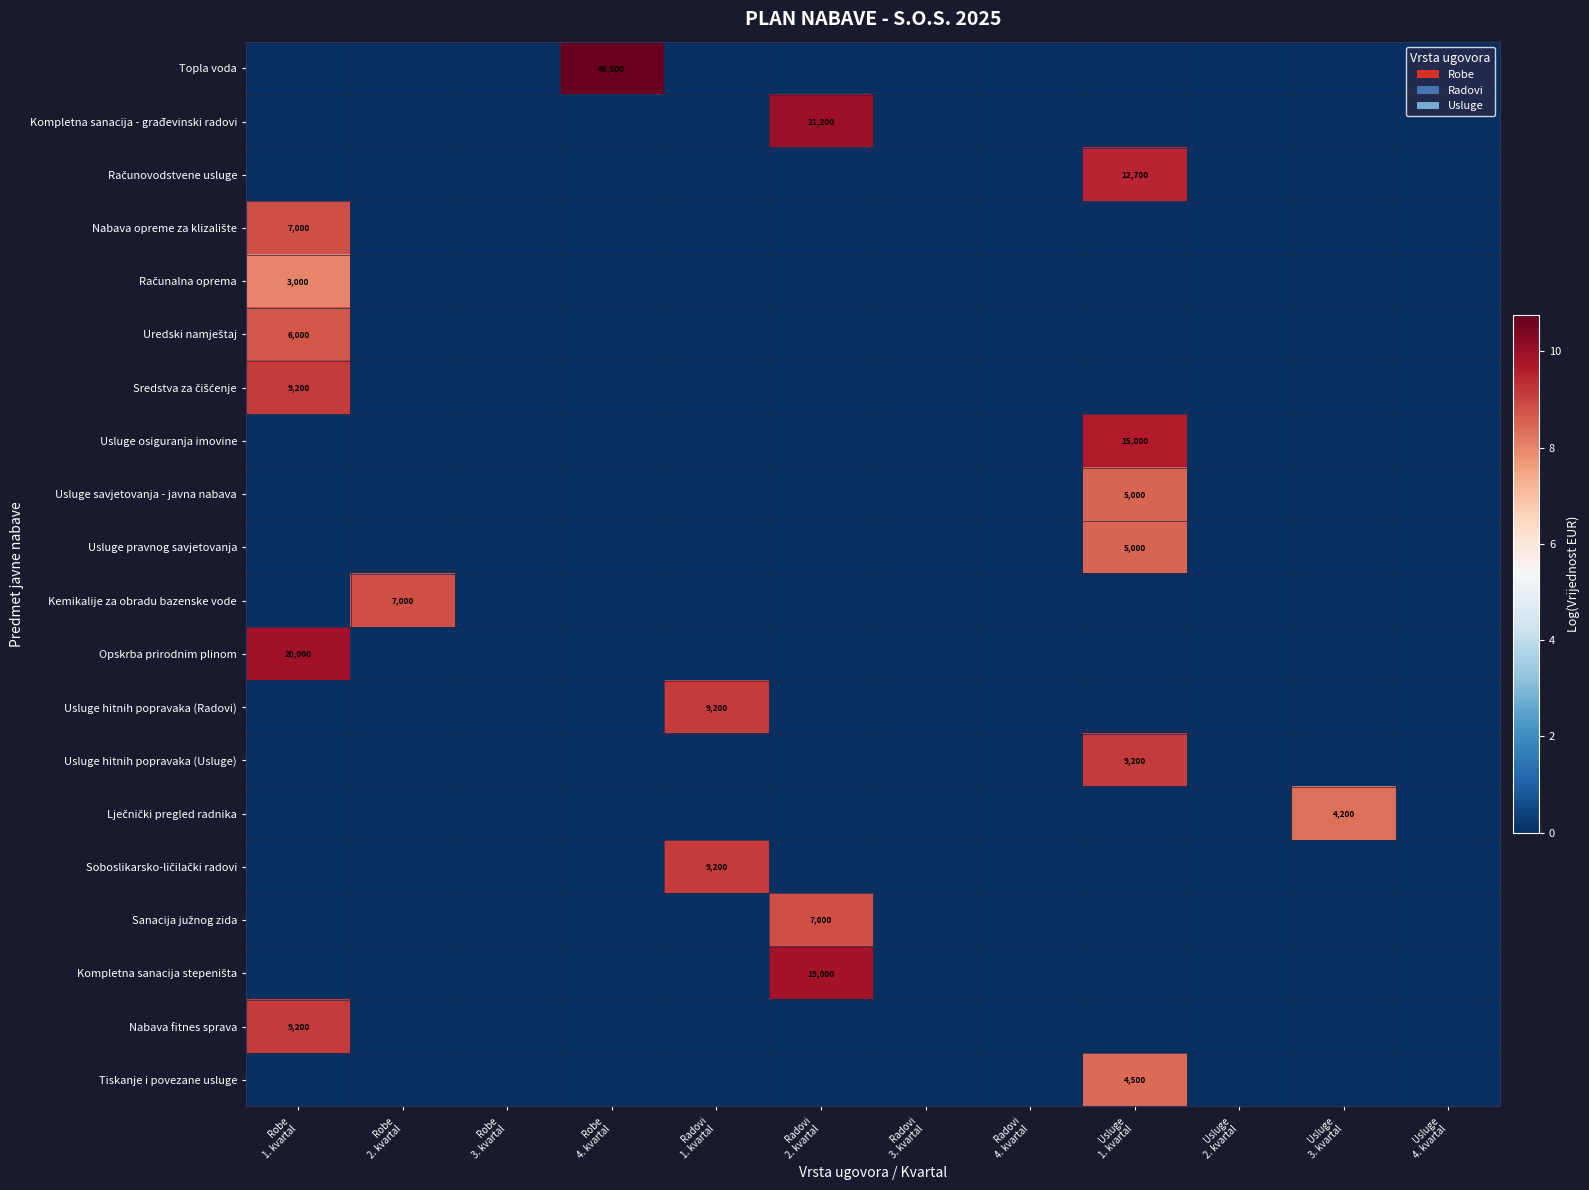

Which series has the largest total across all categories?

Topla voda